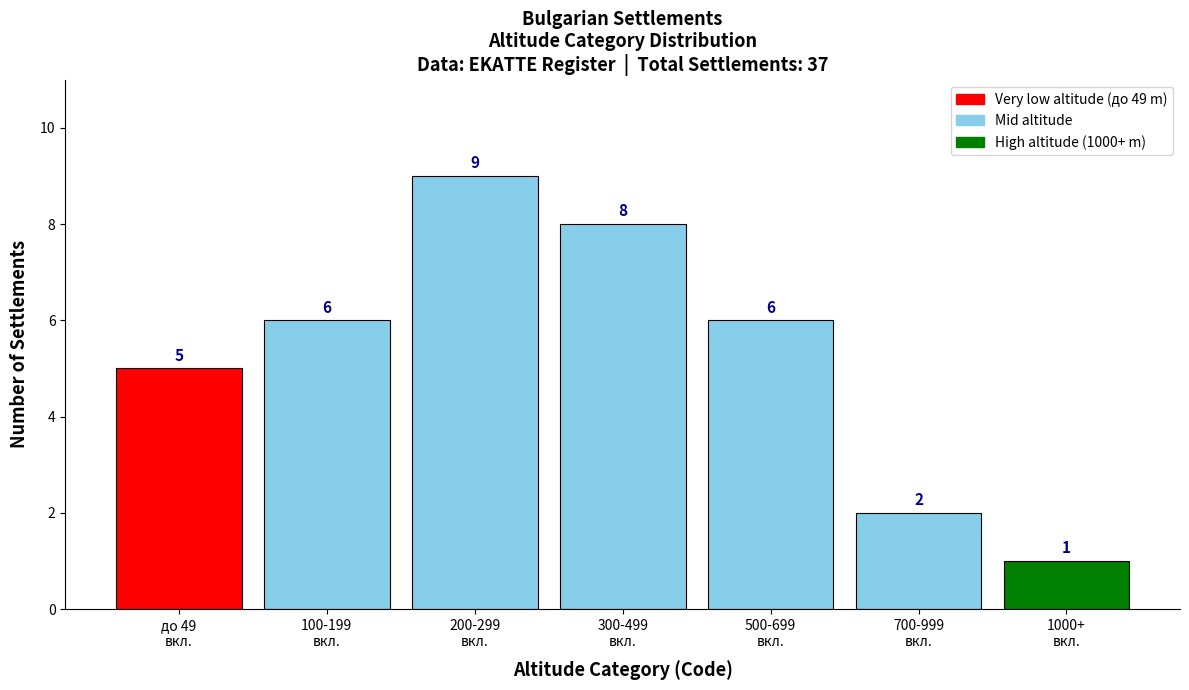

Reading left to right, extract all data points from this chart.

5	6	9	8	6	2	1